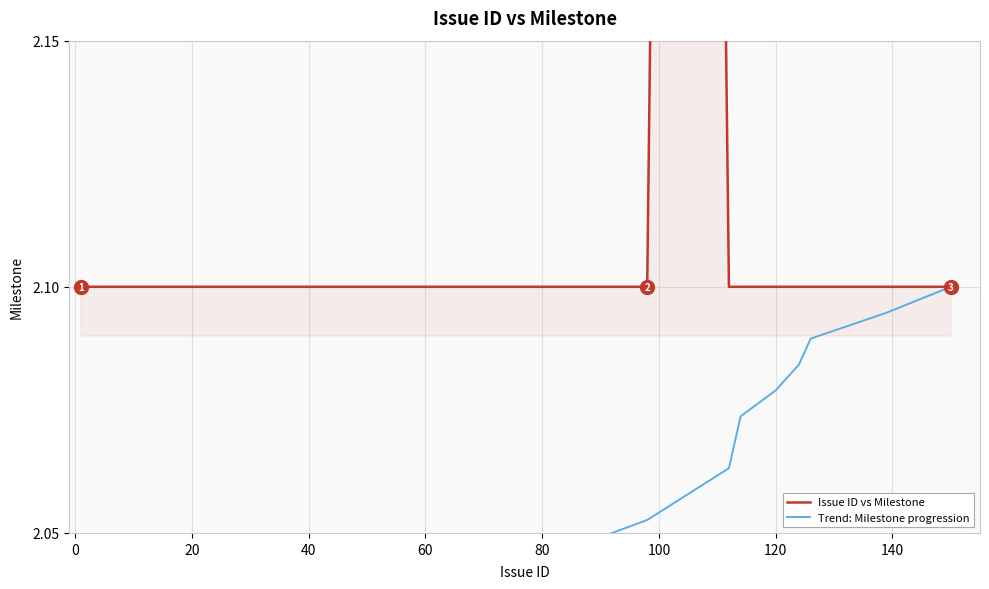

True or false: Trend: Milestone progression and Issue ID vs Milestone intersect in this chart.

False